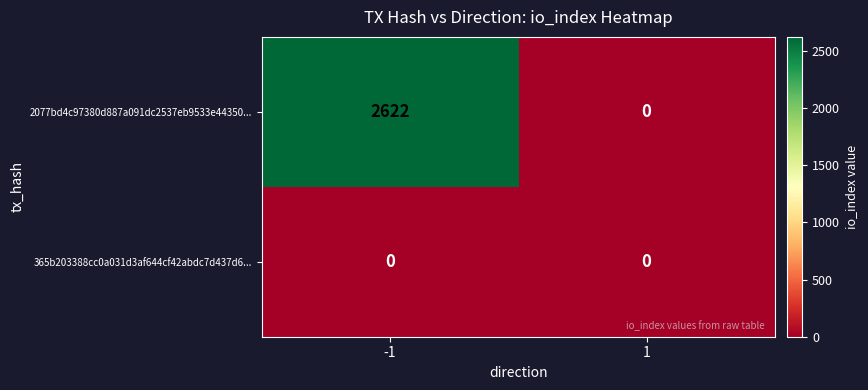

What is the total value across all series at -1?

2622